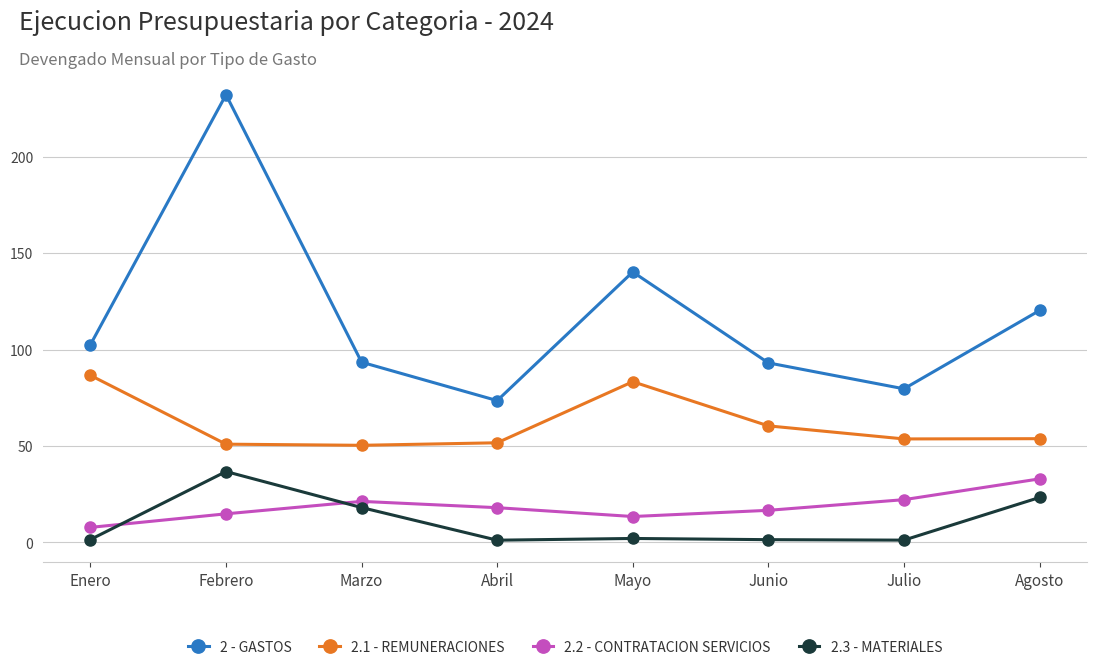

What are all the series names shown in the legend?

2 - GASTOS, 2.1 - REMUNERACIONES, 2.2 - CONTRATACION SERVICIOS, 2.3 - MATERIALES